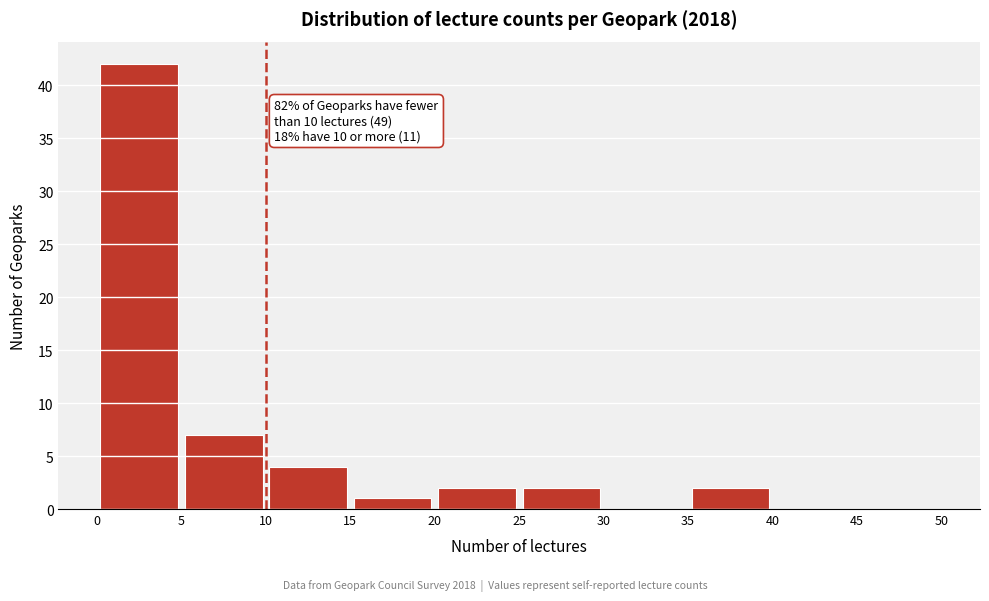

Over which range of the x-axis is the bar tallest?

0 to 5